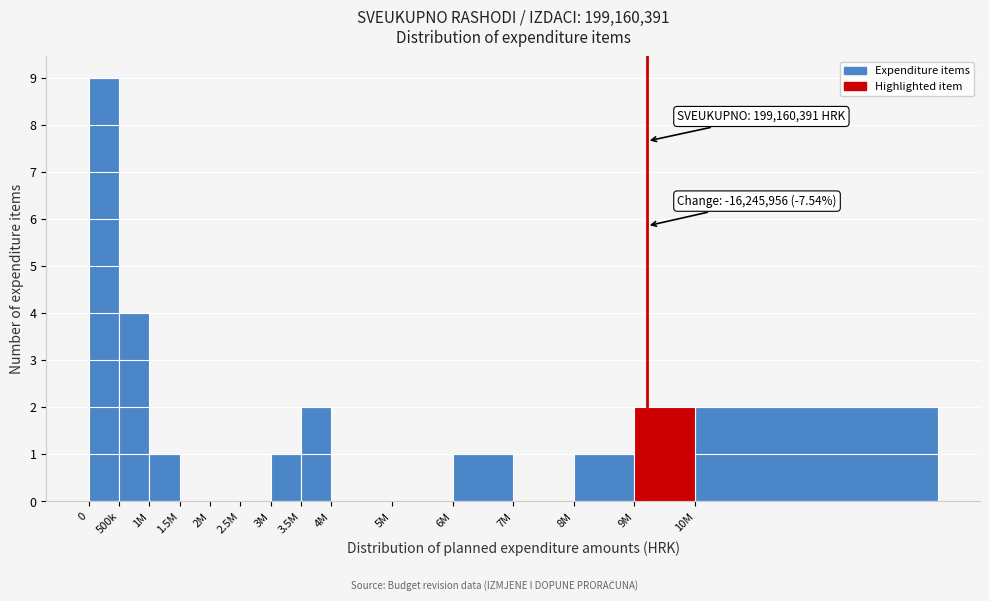

Reading right to left, what are all the values shown in this chart?

10M=2	9M=2	8M=1	7M=0	6M=1	5M=0	4M=0	3.5M=2	3M=1	2.5M=0	2M=0	1.5M=0	1M=1	500k=4	0=9